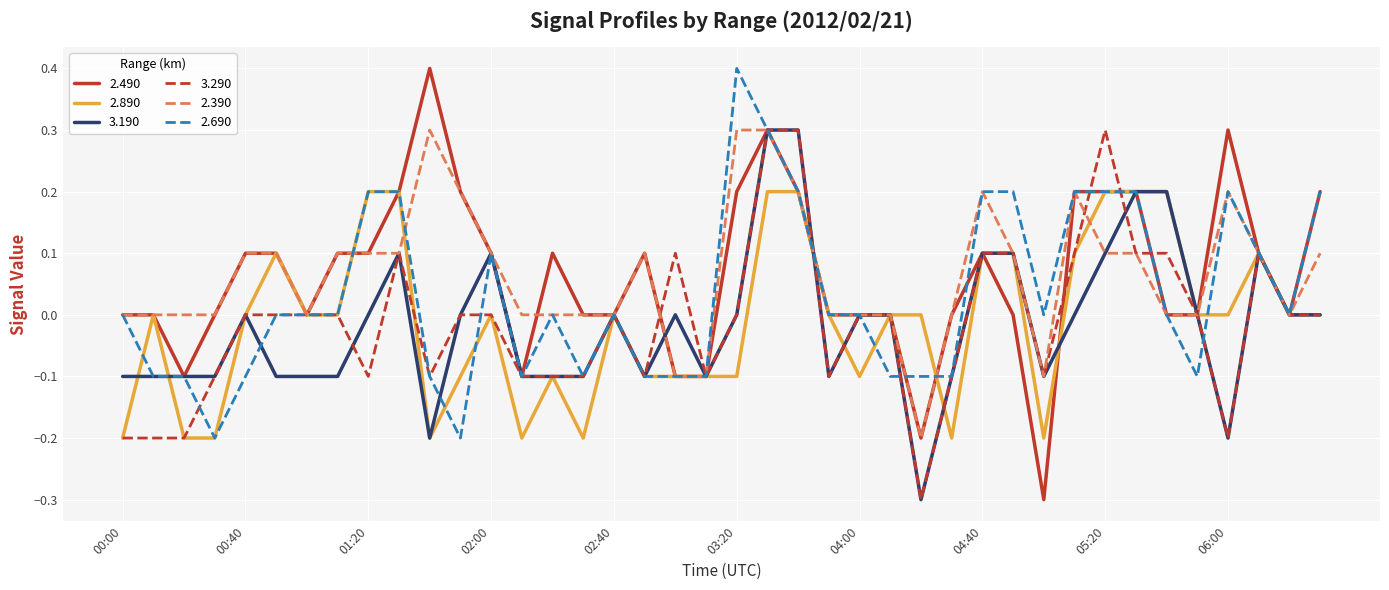

What is the smallest value displayed?

-0.3